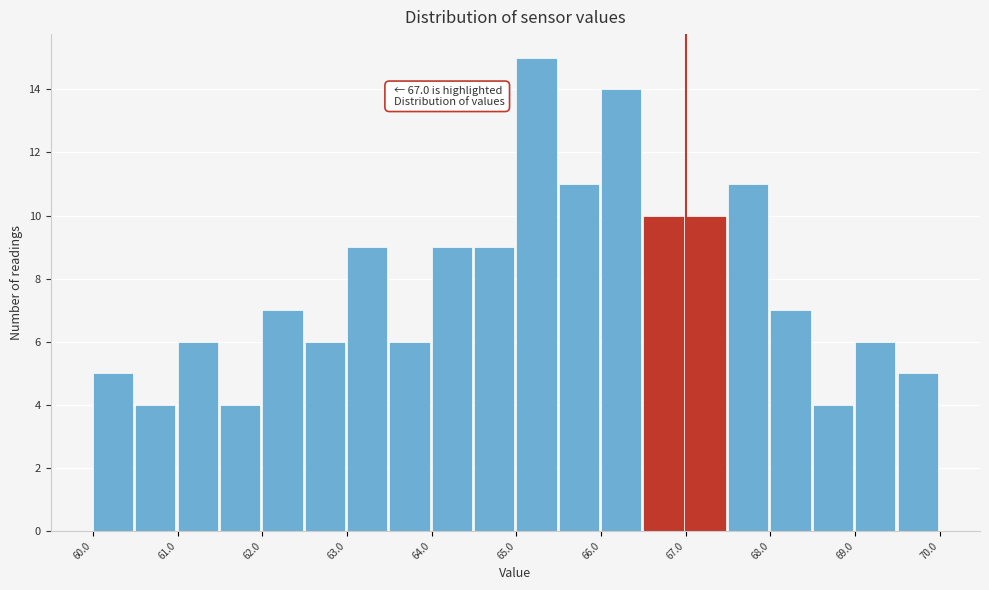

Which range on the x-axis has the tallest bar?

65.0 to 65.5